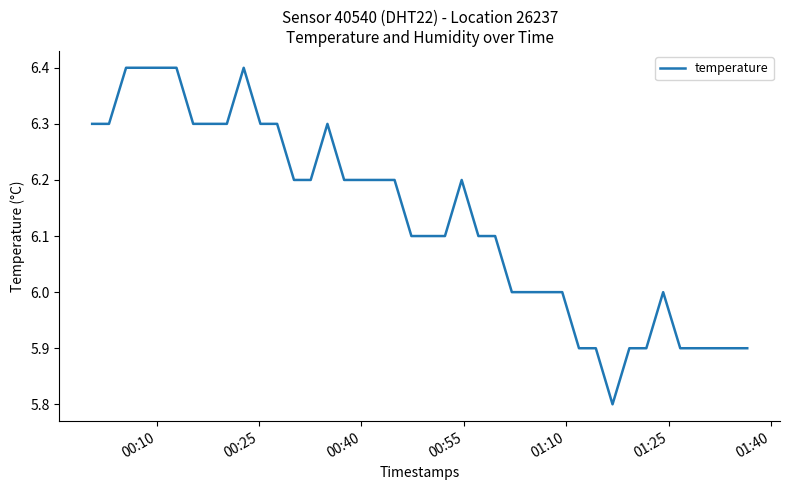

What is the difference between the maximum and minimum values?

0.6